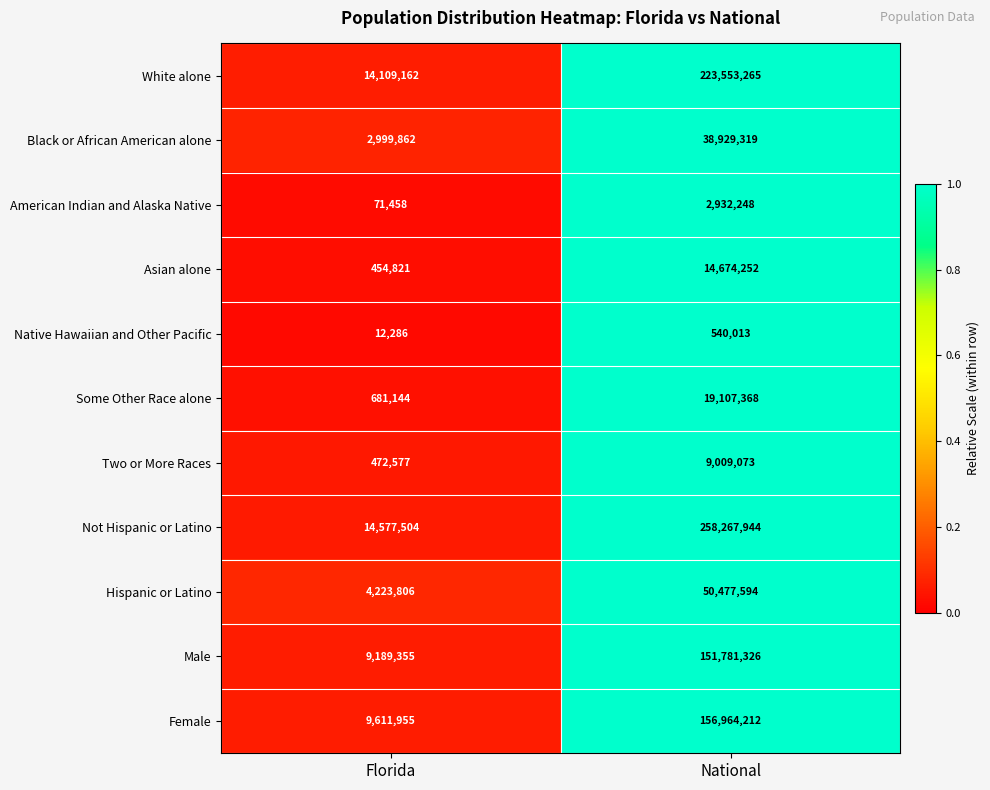

Reading right to left, list all the values displayed in this chart.

White alone: 223553265	14109162
Black or African American alone: 38929319	2999862
American Indian and Alaska Native: 2932248	71458
Asian alone: 14674252	454821
Native Hawaiian and Other Pacific: 540013	12286
Some Other Race alone: 19107368	681144
Two or More Races: 9009073	472577
Not Hispanic or Latino: 258267944	14577504
Hispanic or Latino: 50477594	4223806
Male: 151781326	9189355
Female: 156964212	9611955